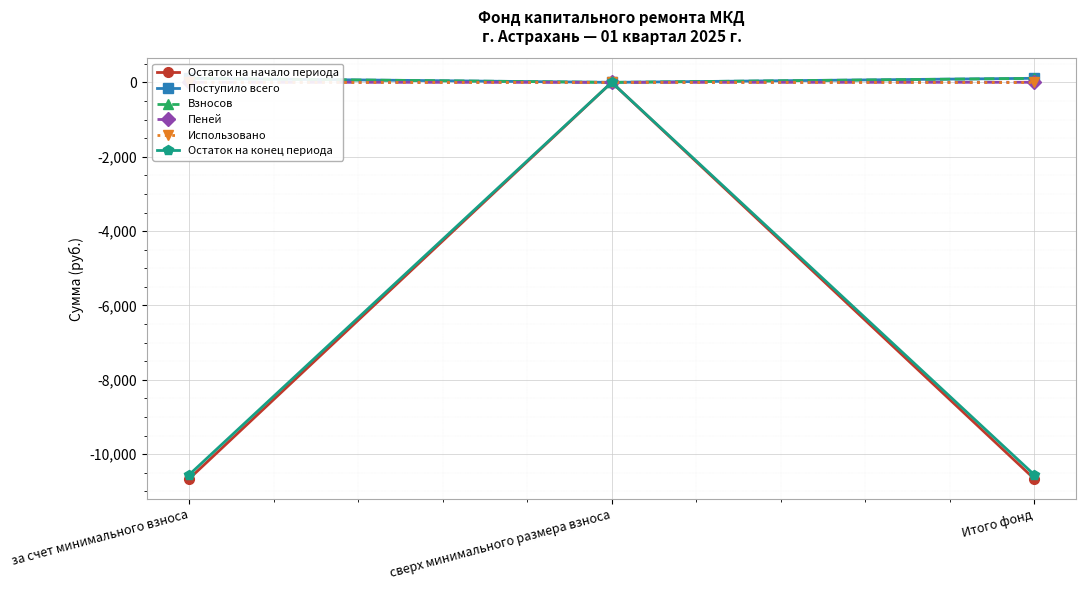

The value of Пеней at за счет минимального взноса is 2.4. True or false?

True